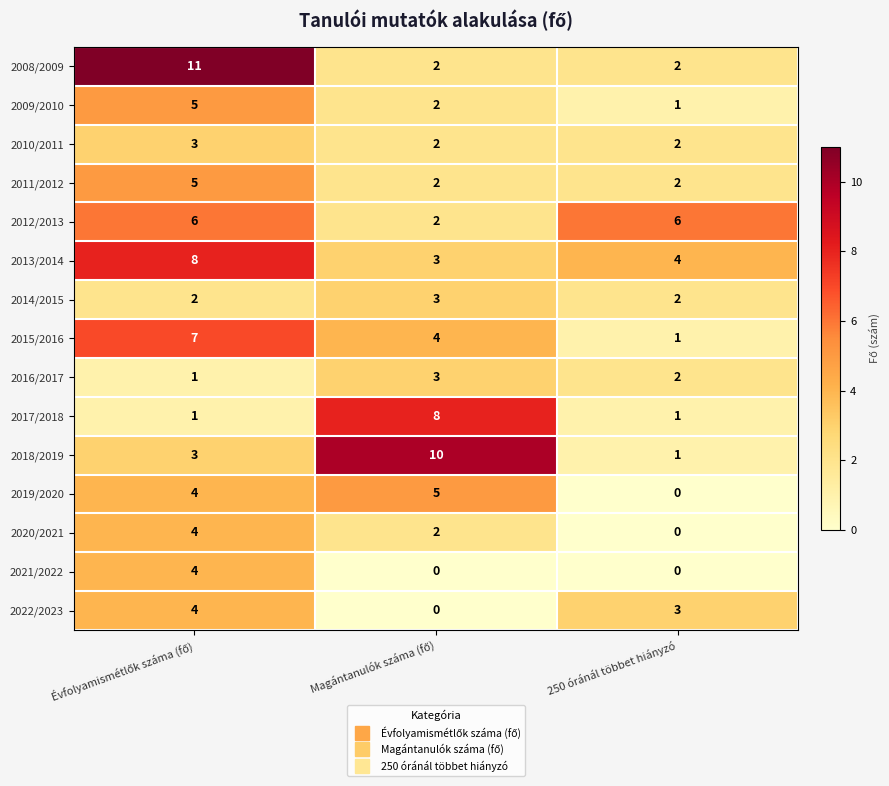

What is the average value of the 2012/2013 series?

5